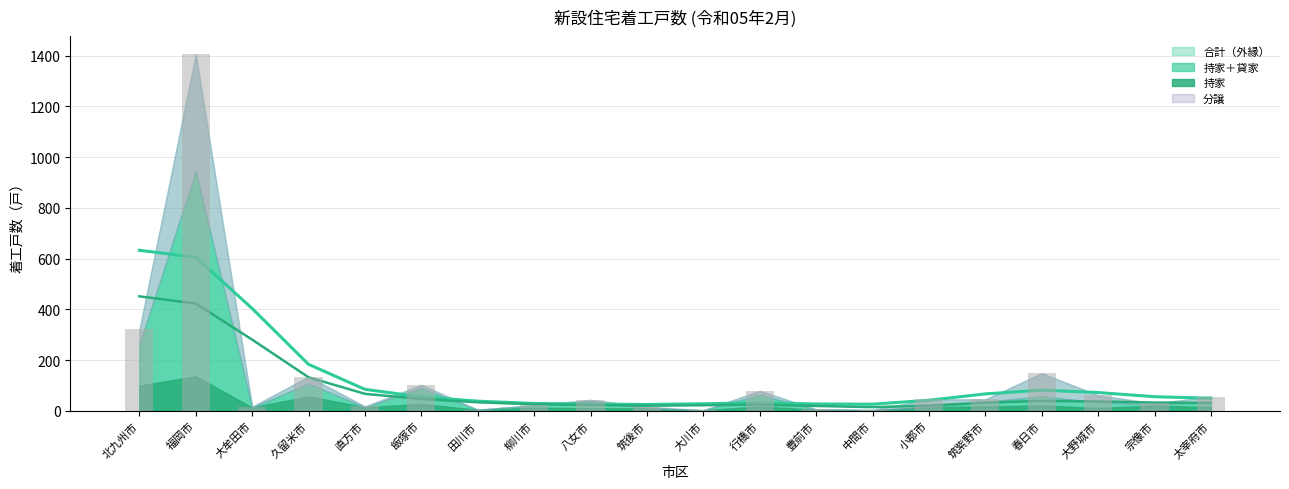

Which series has the widest spread of values?

合計